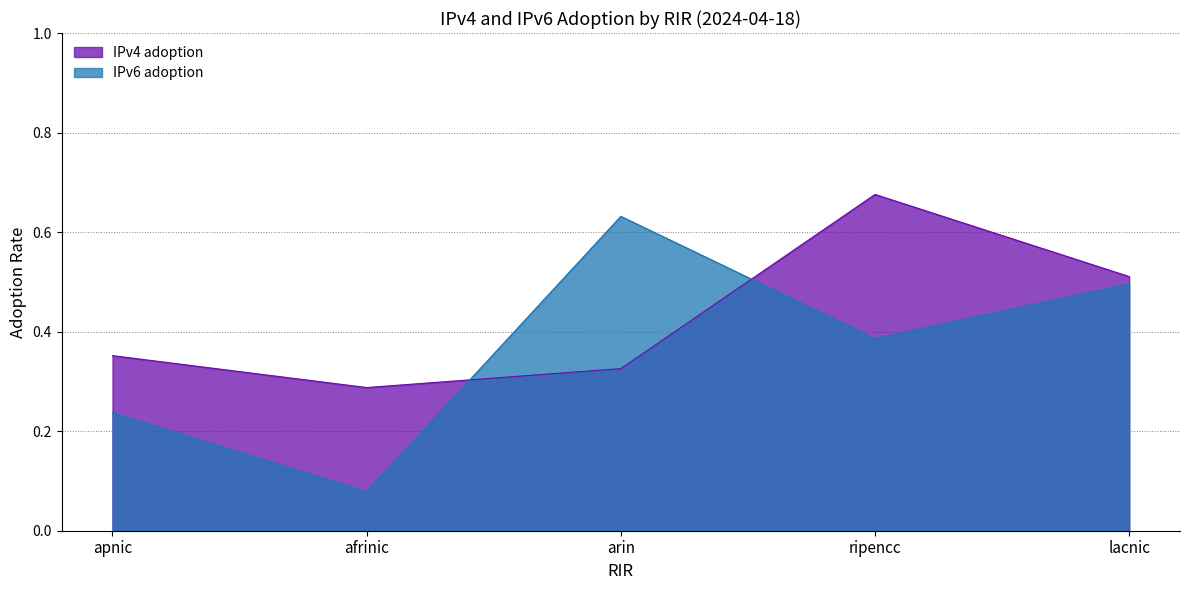

What position from the right is apnic?

5